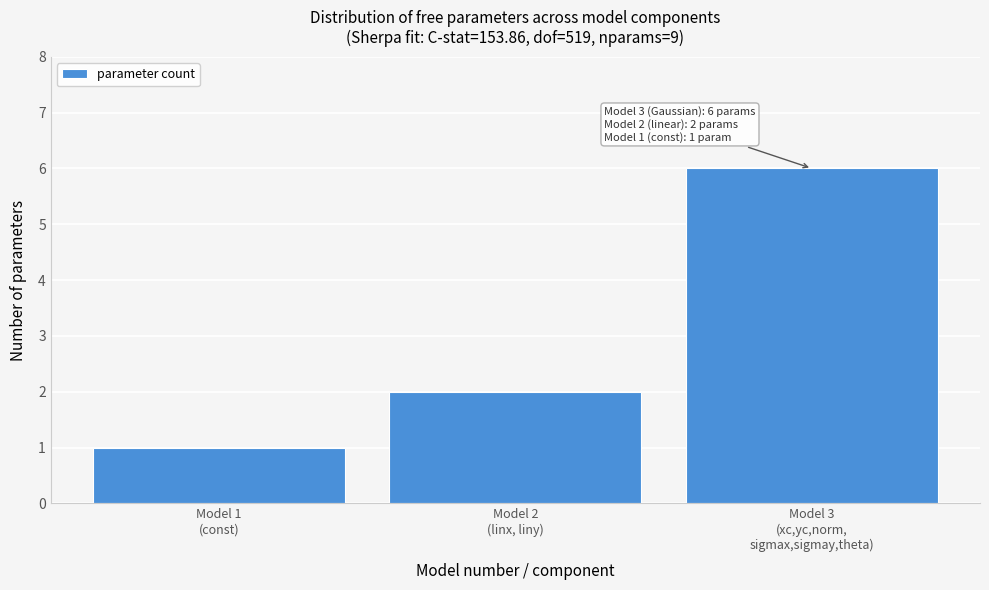

Reading right to left, list all the values displayed in this chart.

6	2	1